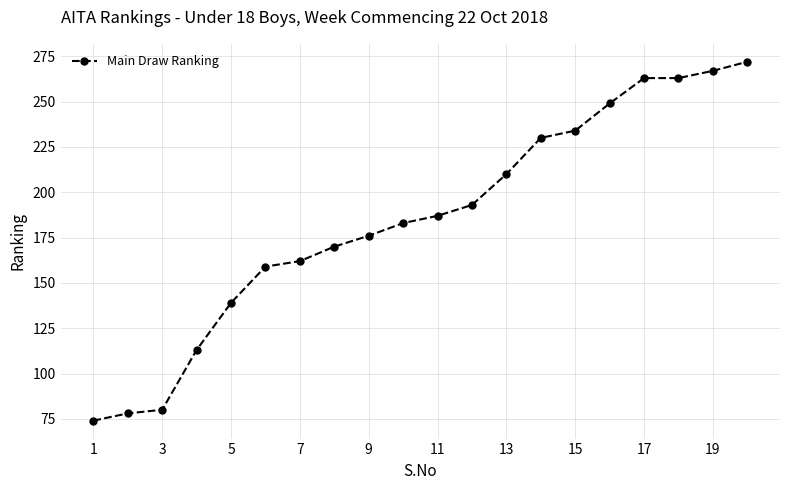

What is the maximum value shown in the chart?

272